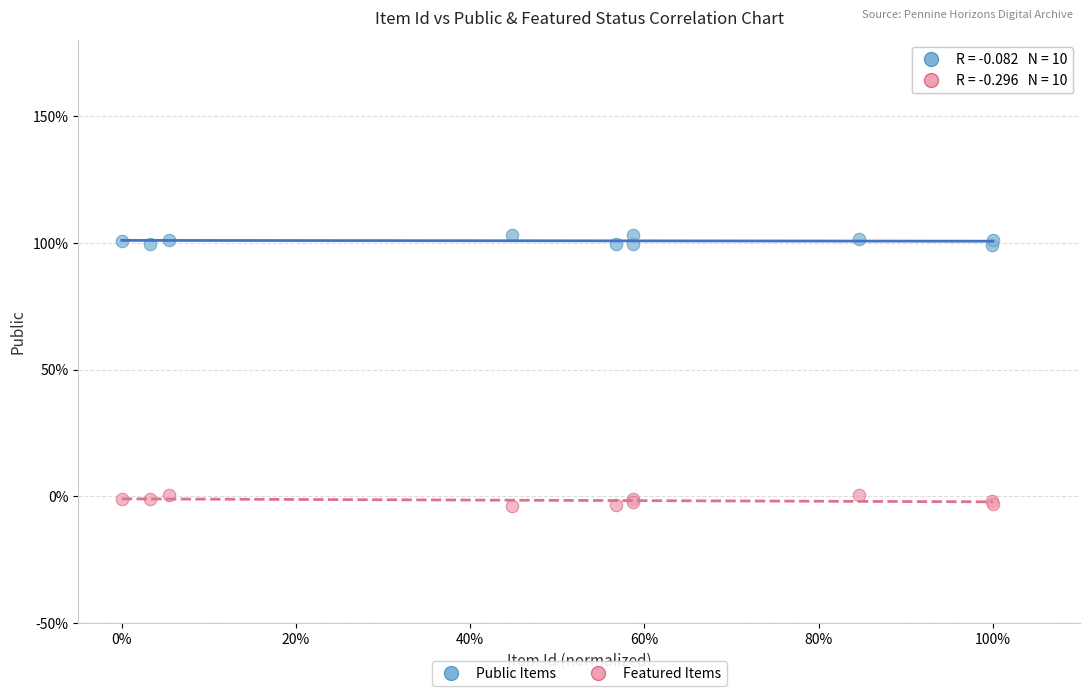

Which series contains the highest Y value?

Public Items